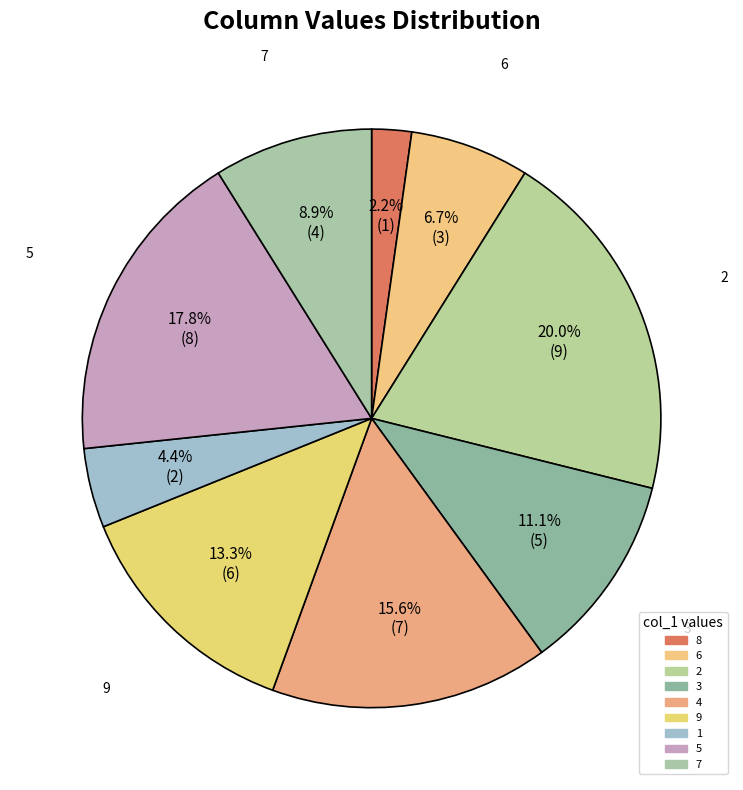

How many segments does this pie chart have?

9